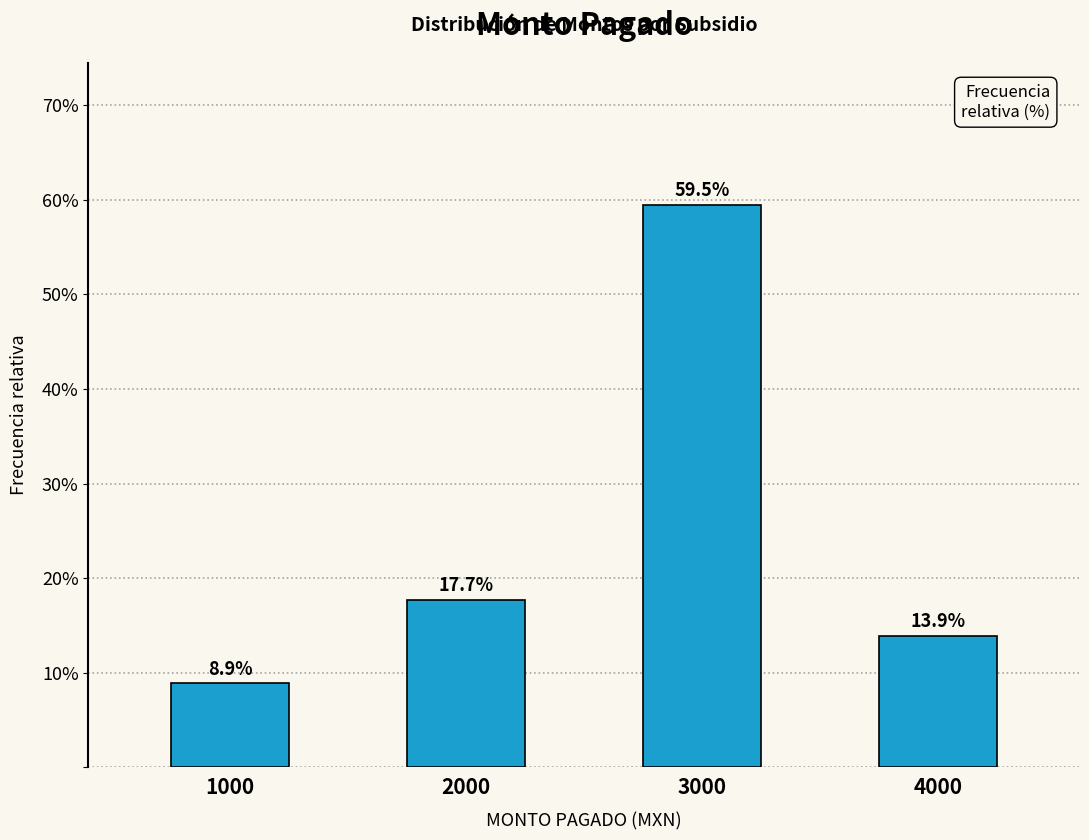

Reading right to left, list all the values displayed in this chart.

13.9	59.5	17.7	8.9